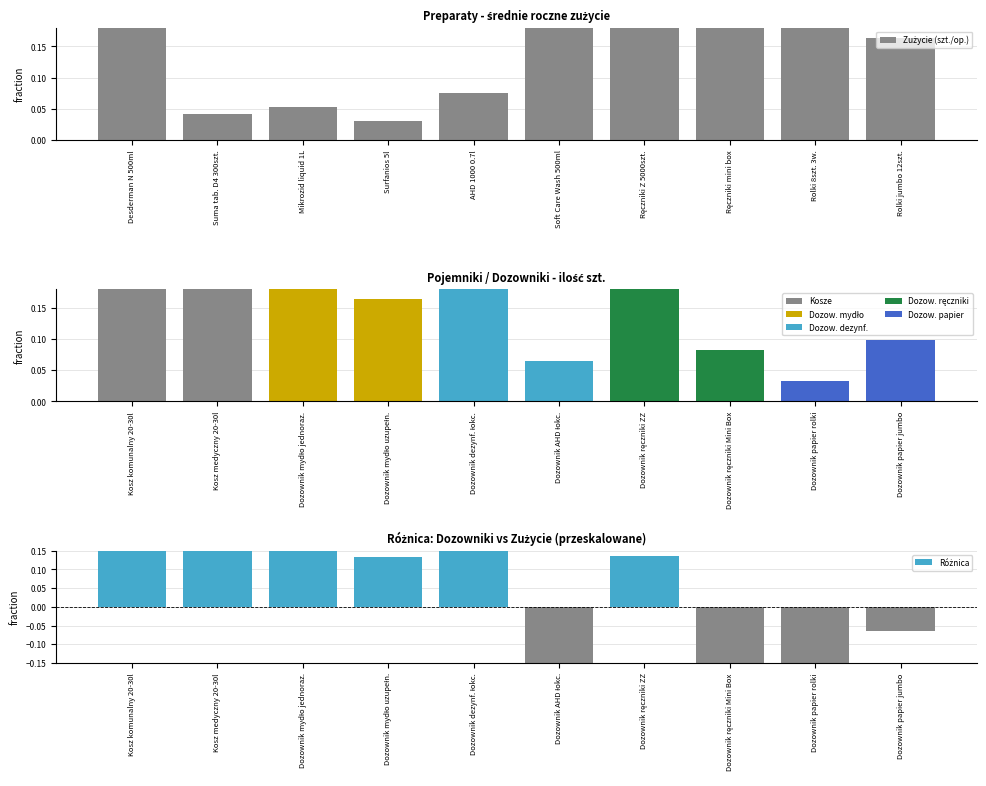

True or false: the data shows 0.0 at Suma tab. D4 300szt..

True